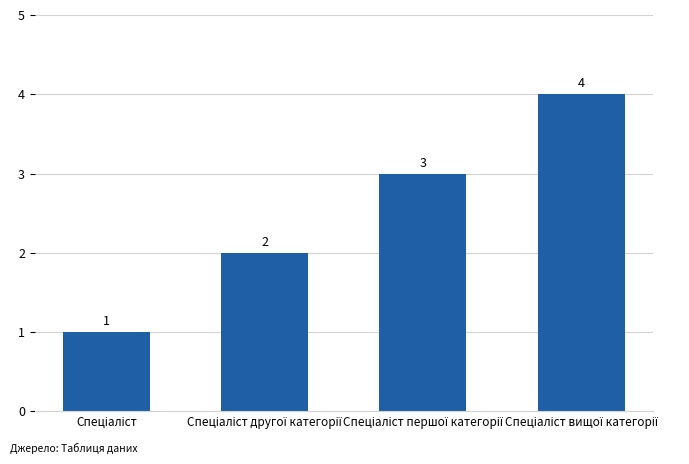

Reading left to right, list all the values displayed in this chart.

1	2	3	4